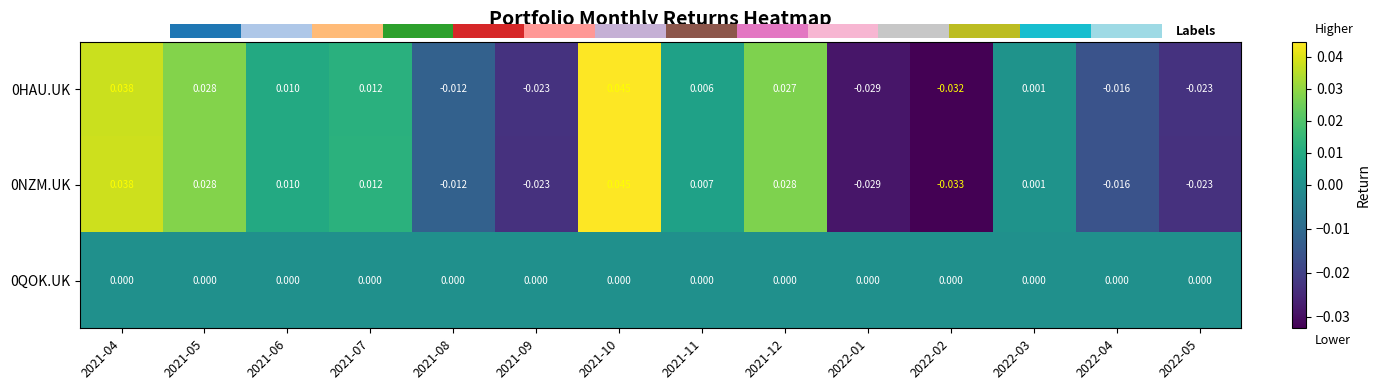

Is the value of 0QOK.UK at 2021-04 greater than the value of 0HAU.UK at 2021-11?

No